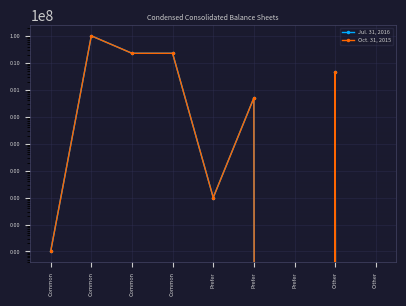

What are all the series names shown in the legend?

Jul. 31, 2016, Oct. 31, 2015